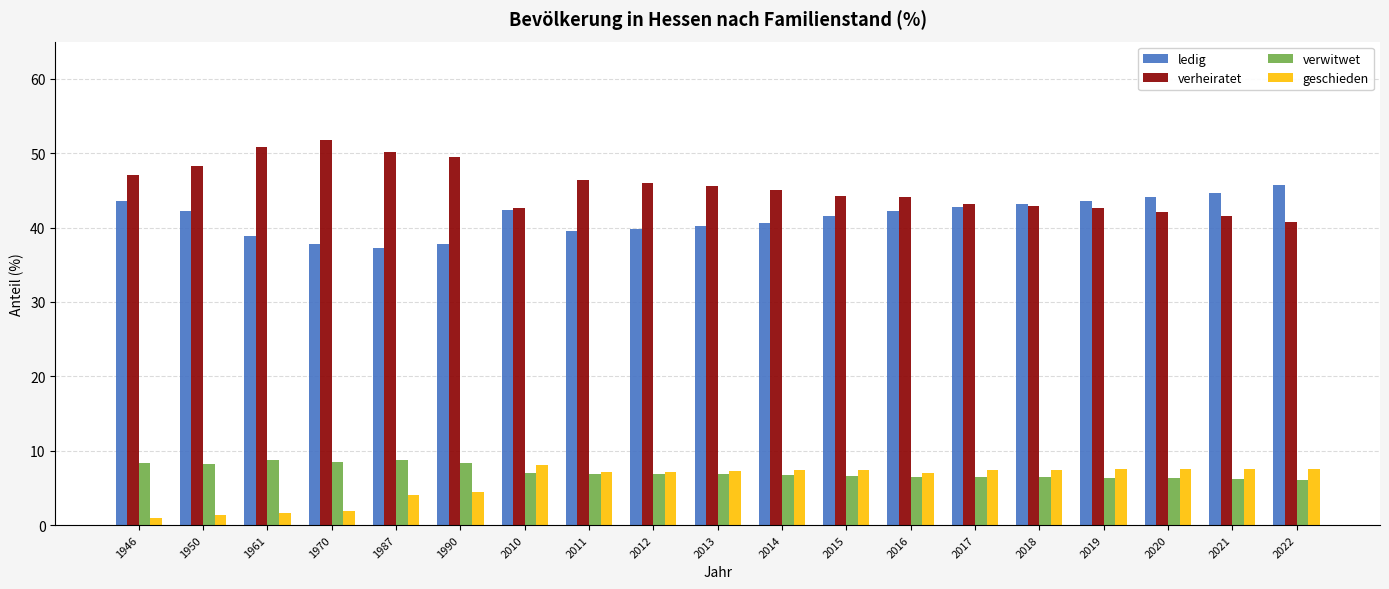

Which series has the largest total across all categories?

verheiratet